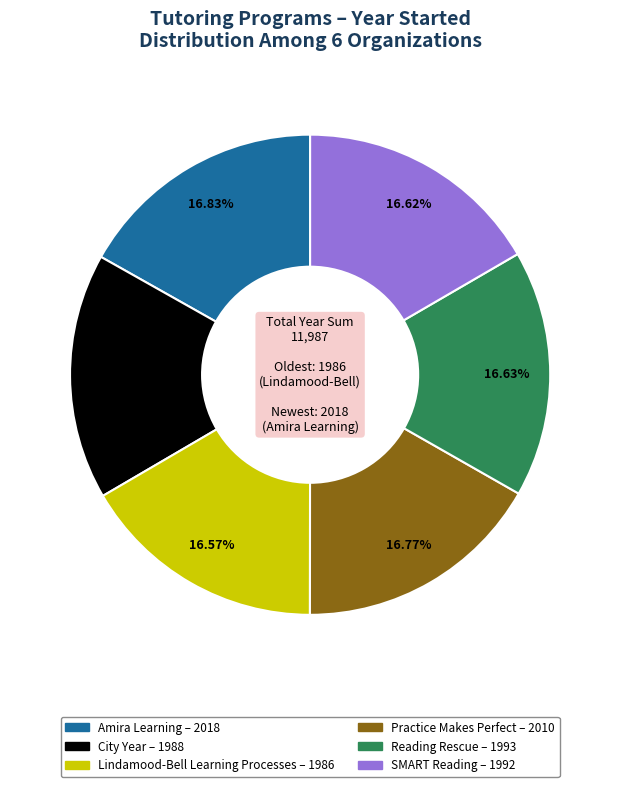

Does Practice Makes Perfect represent more than half of the total?

No